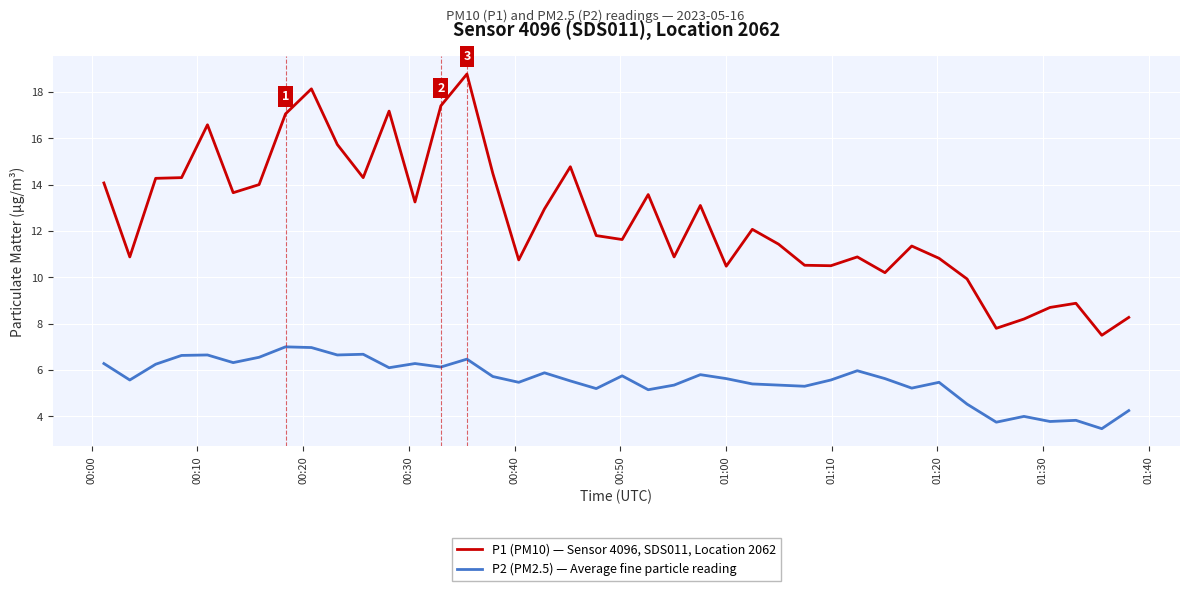

List the series in order of their peak value, highest first.

P1 (PM10) — Sensor 4096, SDS011, Location 2062, P2 (PM2.5) — Average fine particle reading